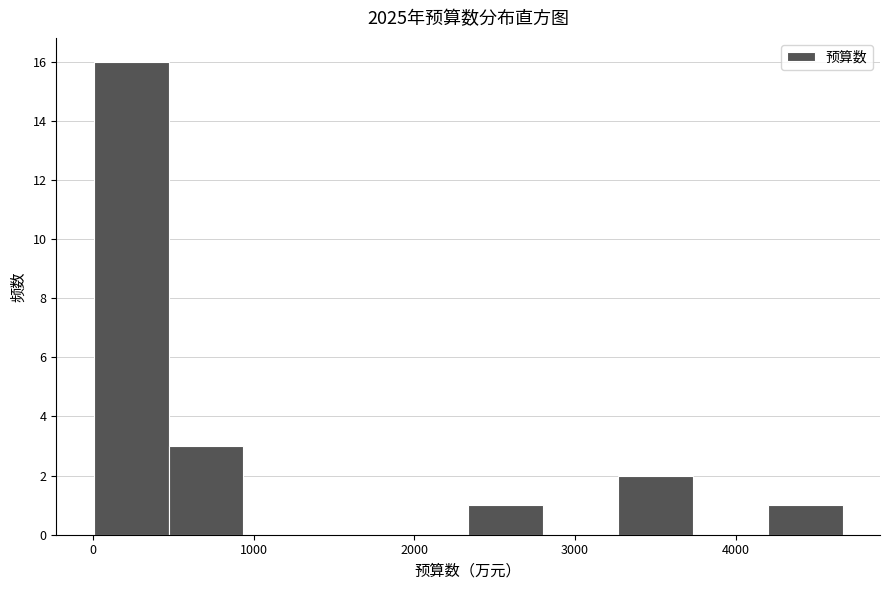

Reading left to right, list every bar in this chart as the range it spans on the x-axis followed by its height. Neither the bar edges nor the heights are printed on the chart, so give them approximately, as read against the axes.

0 to 500: 16
500 to 900: 3
900 to 1400: 0
1400 to 1900: 0
1900 to 2300: 0
2300 to 2800: 1
2800 to 3300: 0
3300 to 3700: 2
3700 to 4200: 0
4200 to 4700: 1